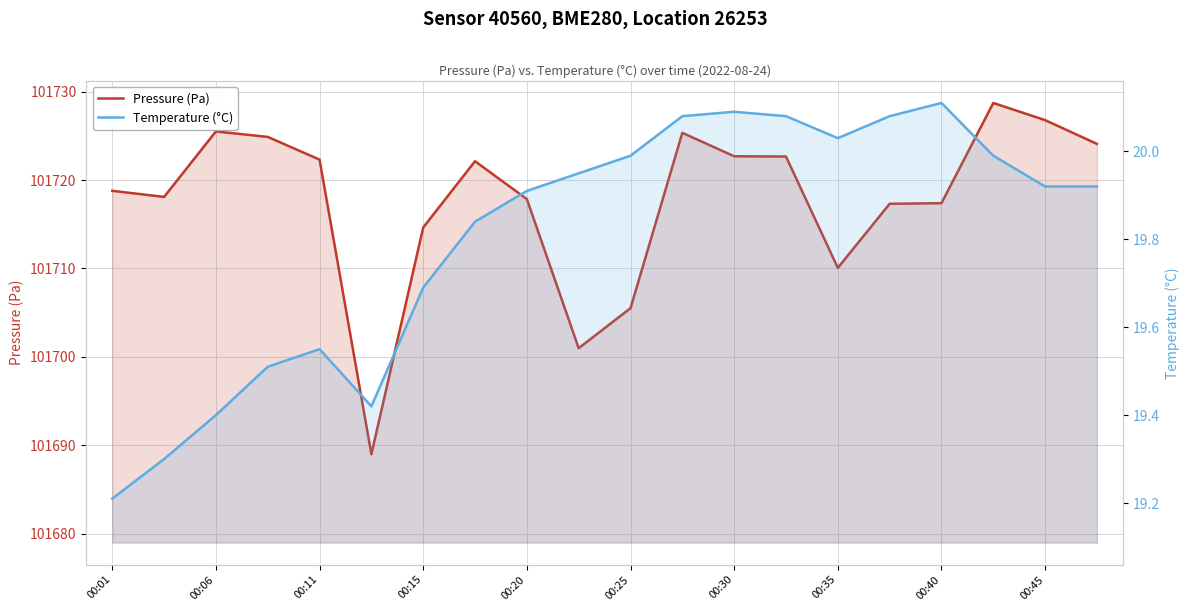

Between 00:06 and 00:15, which series saw the biggest shift?

Pressure (Pa)